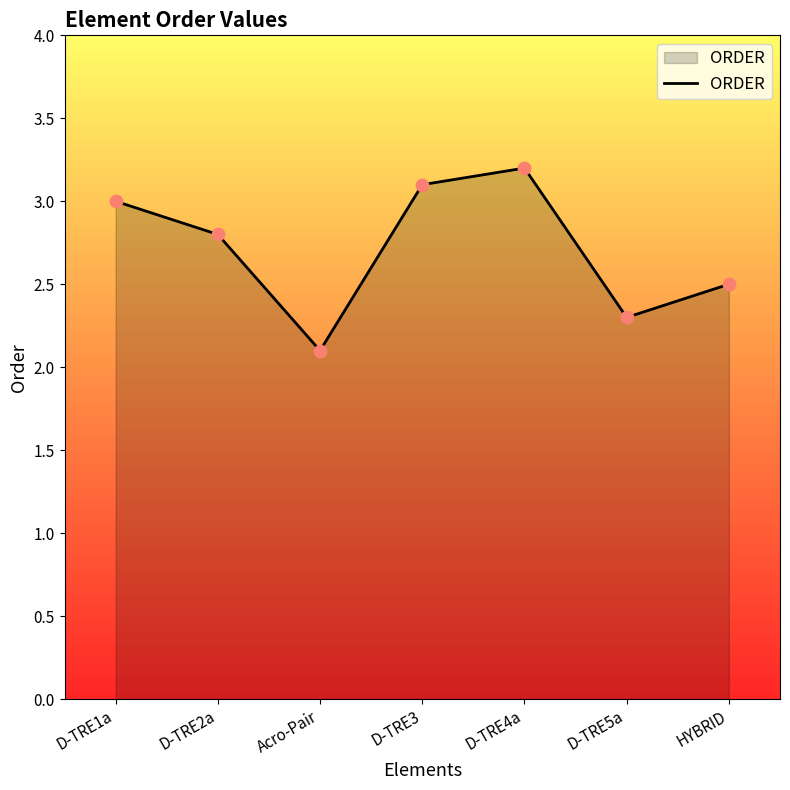

Approximately how many times larger is the value at D-TRE3 compared to D-TRE2a?

1.1